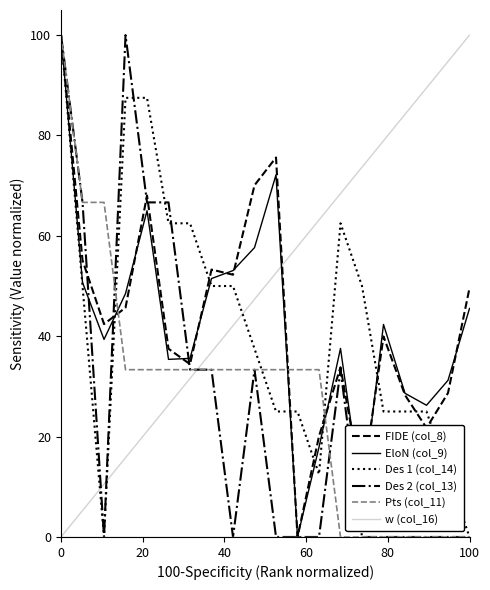

What is the maximum value shown in the chart?

100.0